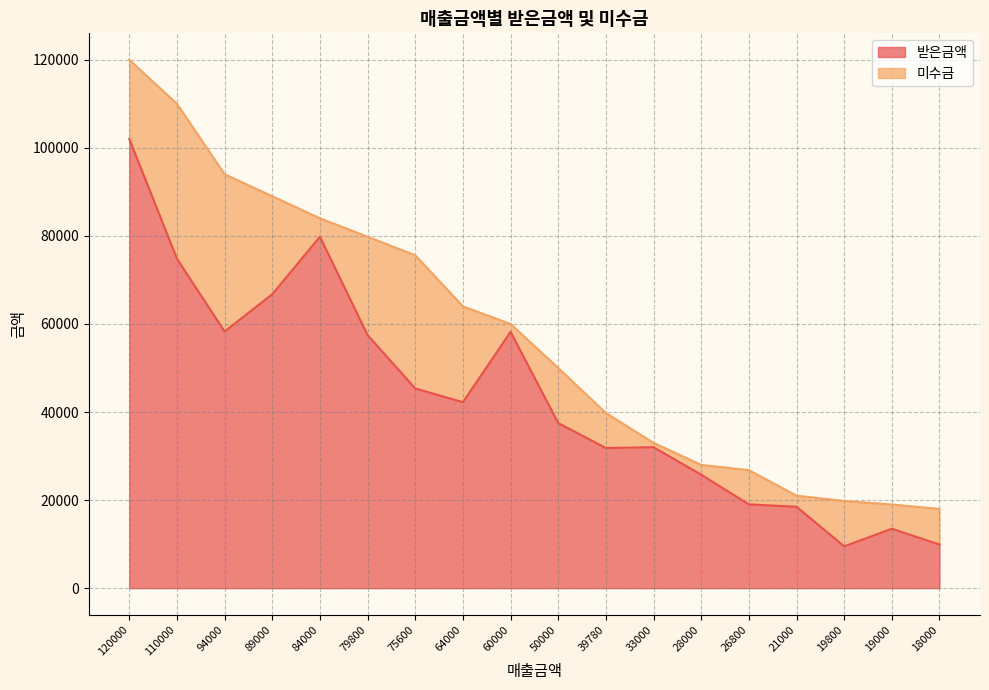

What is the difference between the second highest and minimum values?

70296